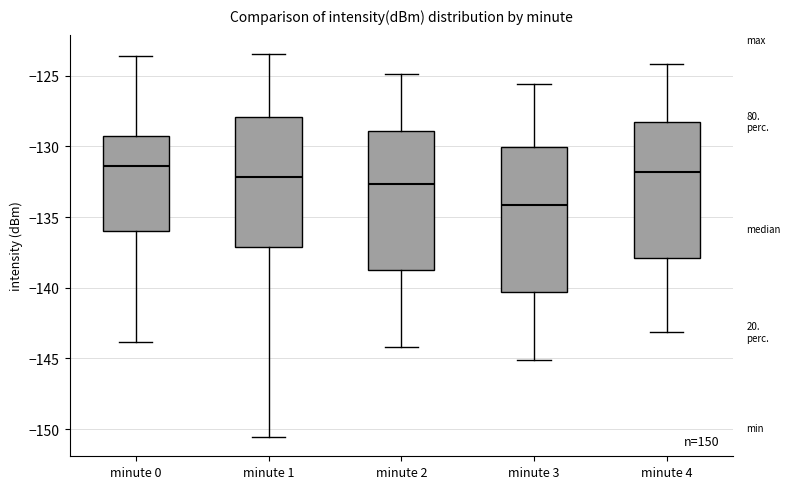

Reading left to right, read every box against the y-axis: the position of its median line, the range the box covers, and the ends of its whiskers. The values are not printed on the chart, so give them approximately, as read against the axis.

minute 0: median -131.5, box -136.0 to -129.0, whiskers -144.0 to -123.5
minute 1: median -132.0, box -137.0 to -128.0, whiskers -150.5 to -123.5
minute 2: median -132.5, box -138.5 to -129.0, whiskers -144.0 to -125.0
minute 3: median -134.0, box -140.5 to -130.0, whiskers -145.0 to -125.5
minute 4: median -132.0, box -138.0 to -128.0, whiskers -143.0 to -124.0